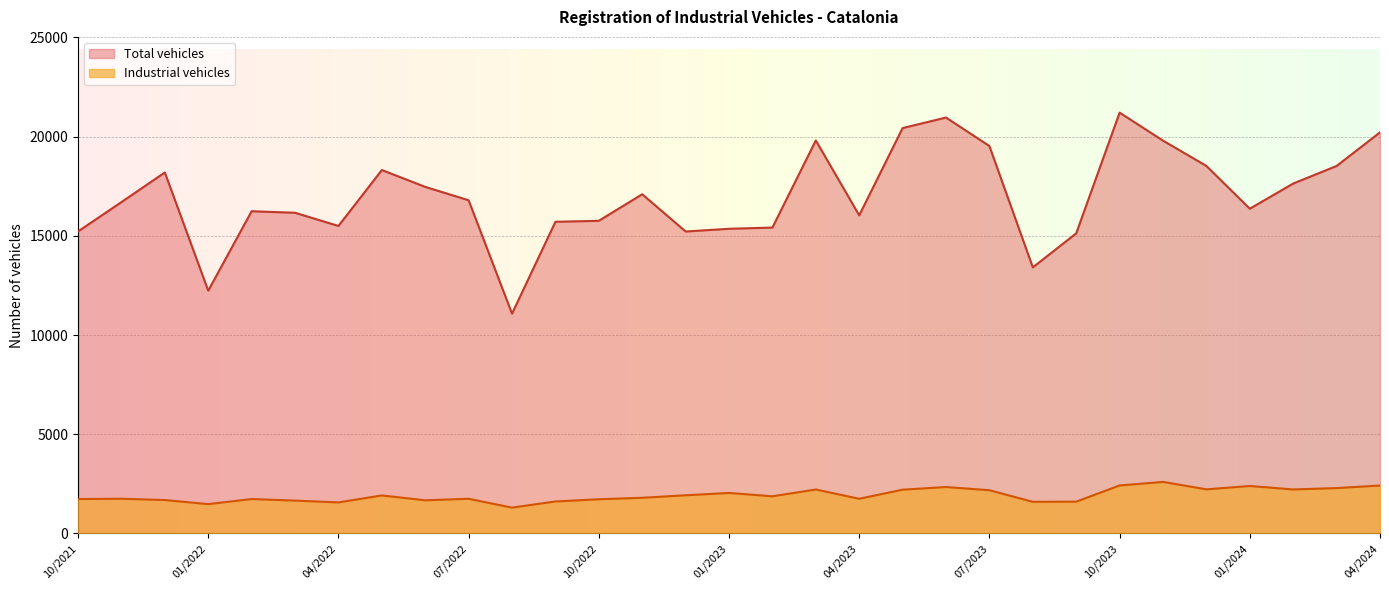

True or false: Industrial vehicles and Total vehicles cross at least once.

False